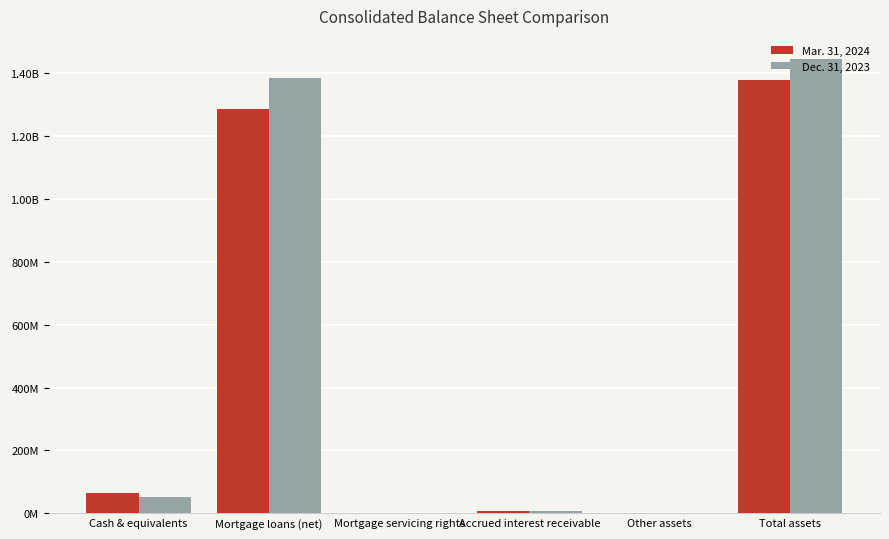

Are the bars horizontal?

No